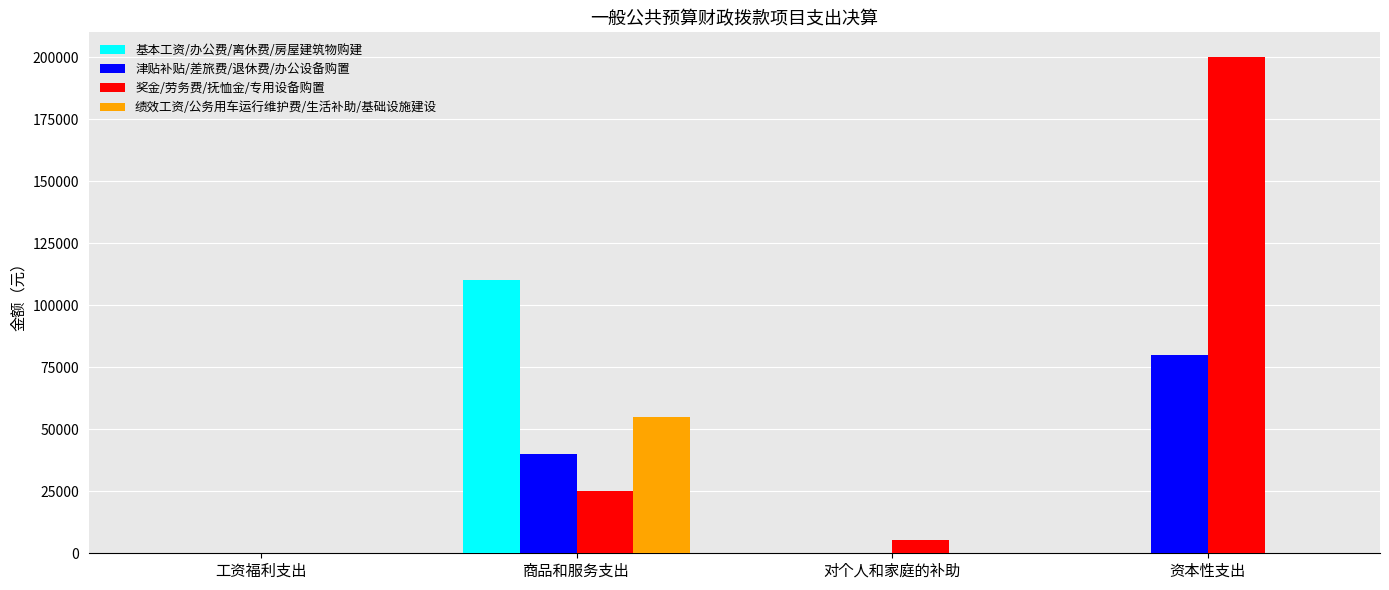

The 奖金/劳务费/抚恤金/专用设备购置 series shows 5409.0 at 对个人和家庭的补助. True or false?

True